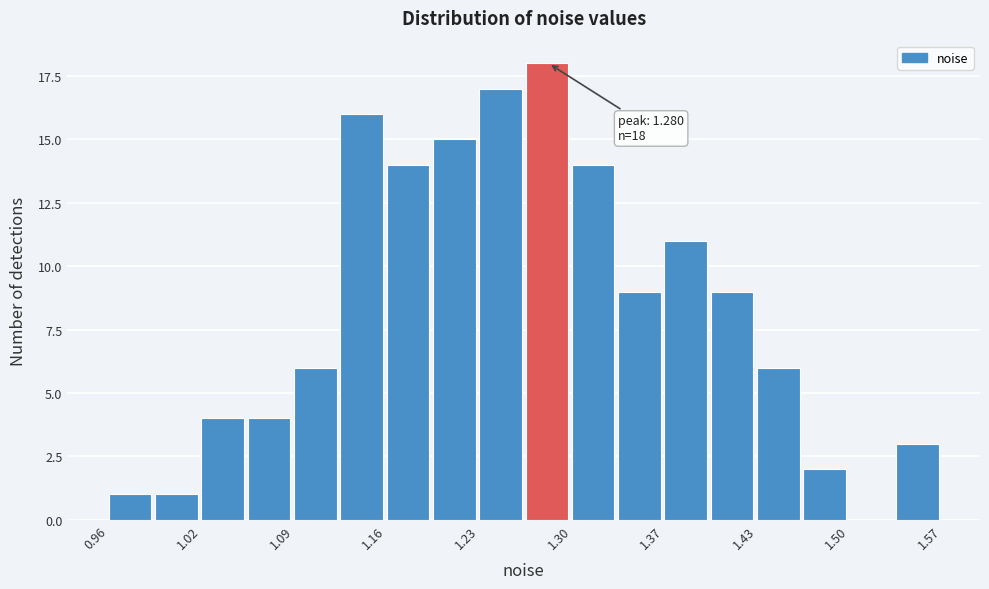

Around what value on the x-axis is the tallest bar? Give the approximate position of its centre, as read against the axis.

1.28